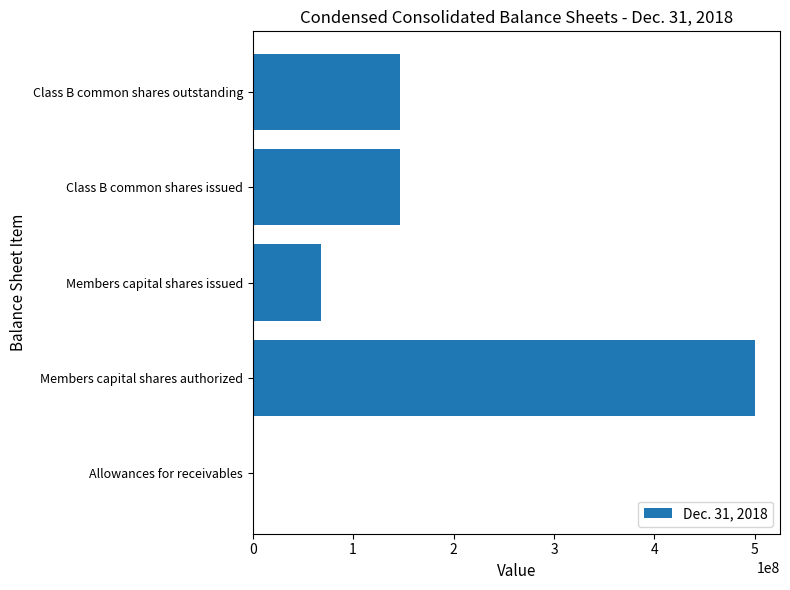

What is the sum of all values?

862101000